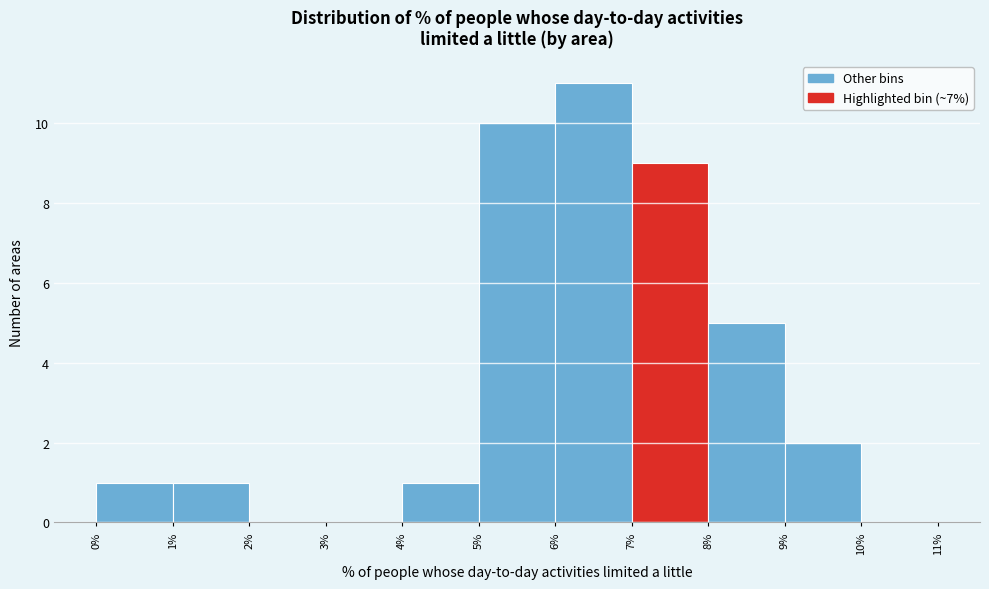

Reading left to right, list every bar in this chart as the range it spans on the x-axis followed by its height. The values are not printed on the chart, so give them approximately, as read against the axis.

0% to 1%: 1
1% to 2%: 1
2% to 3%: 0
3% to 4%: 0
4% to 5%: 1
5% to 6%: 10
6% to 7%: 11
7% to 8%: 9
8% to 9%: 5
9% to 10%: 2
10% to 11%: 0